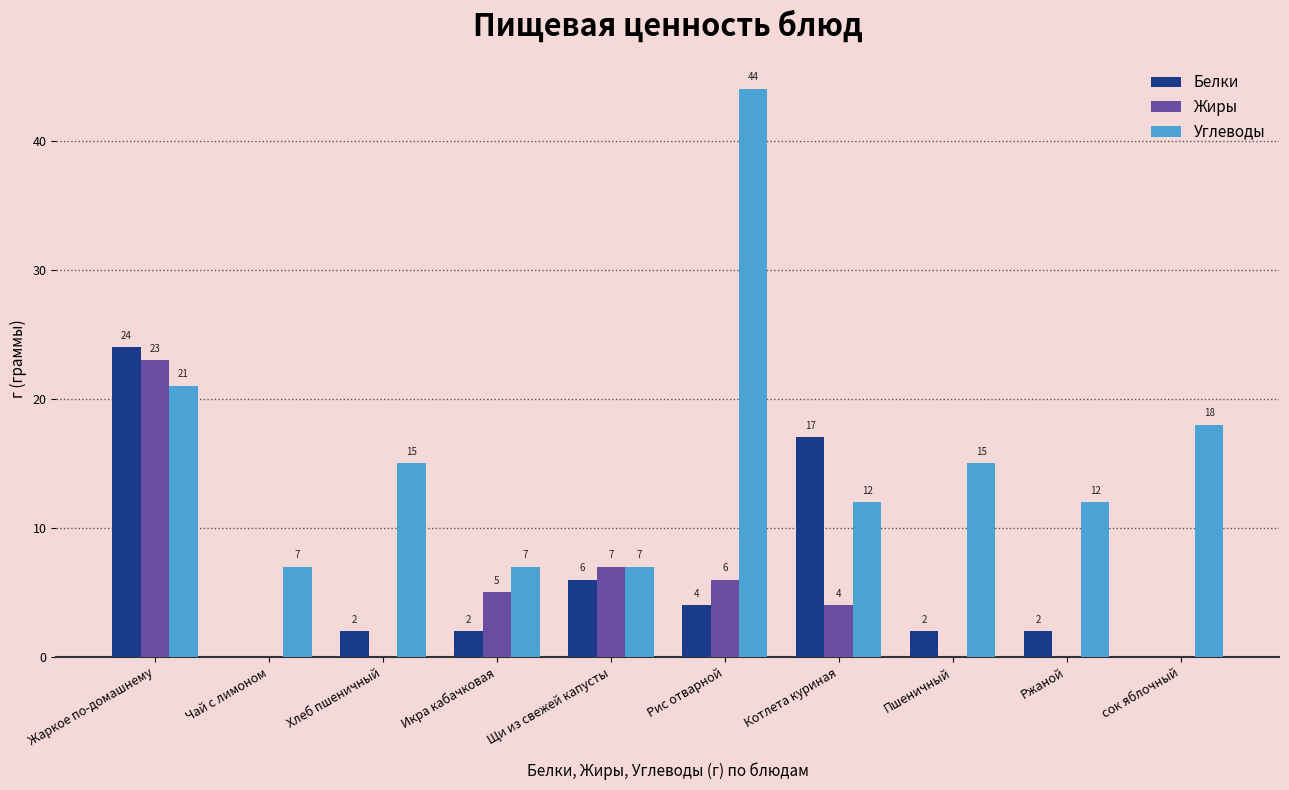

What is the sum of all Жиры values?

45